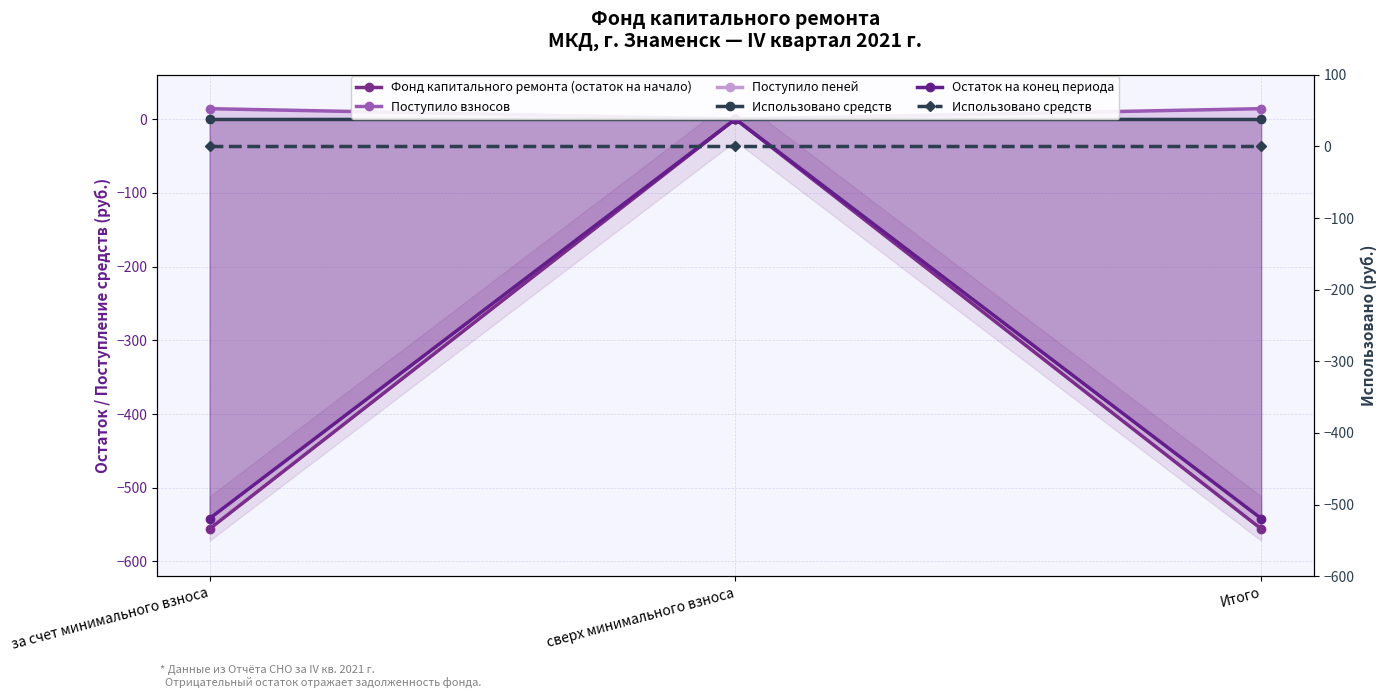

Is it true that Остаток на конец периода equals 193.3 at сверх минимального взноса?

False